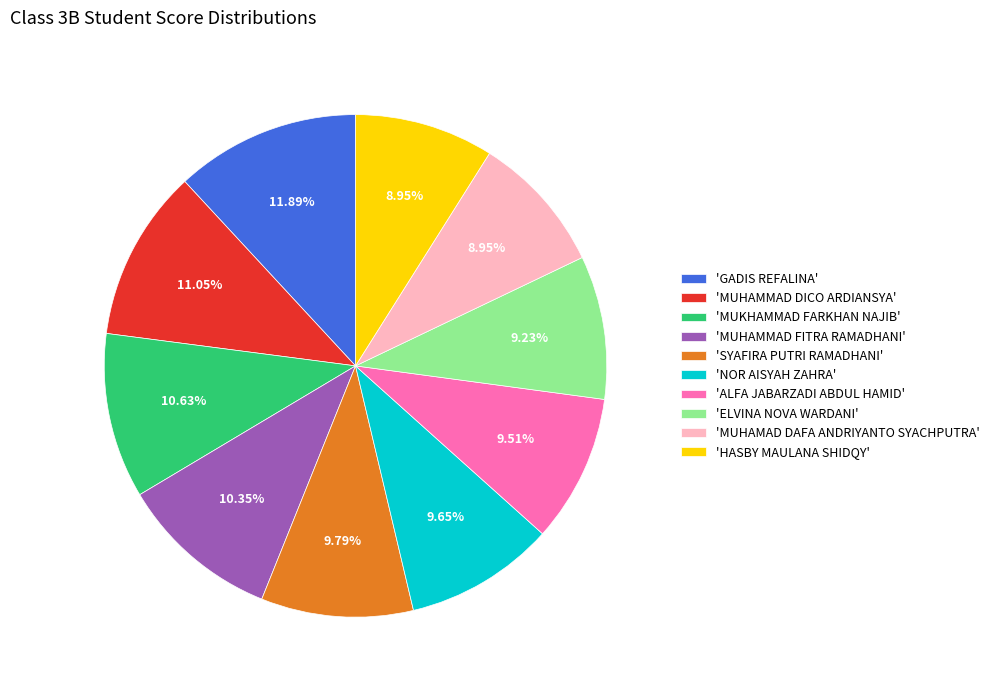

Do 'HASBY MAULANA SHIDQY' and 'GADIS REFALINA' together represent more than half of the pie?

No